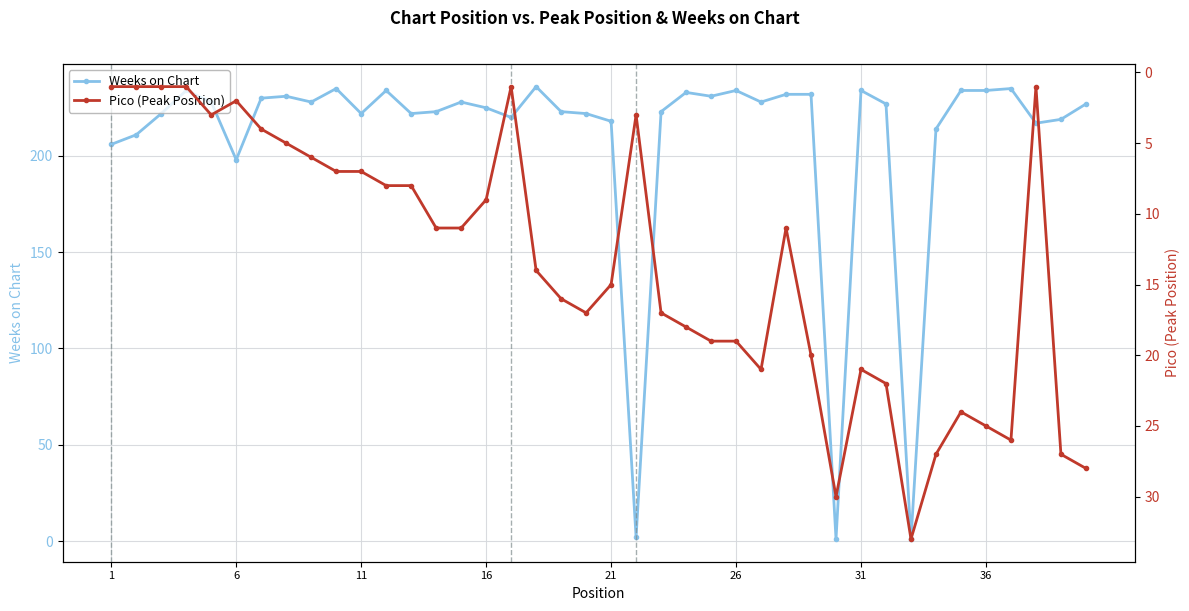

Is this an area chart (filled region under the line)?

No